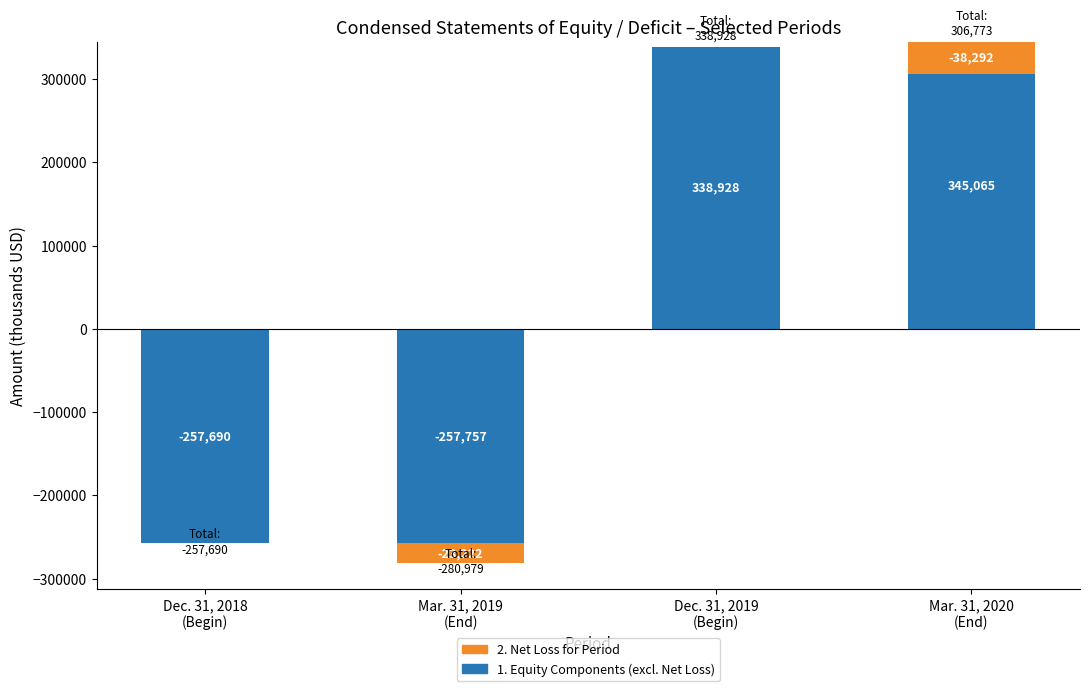

How many negative values does the 2. Net Loss for Period series have?

2